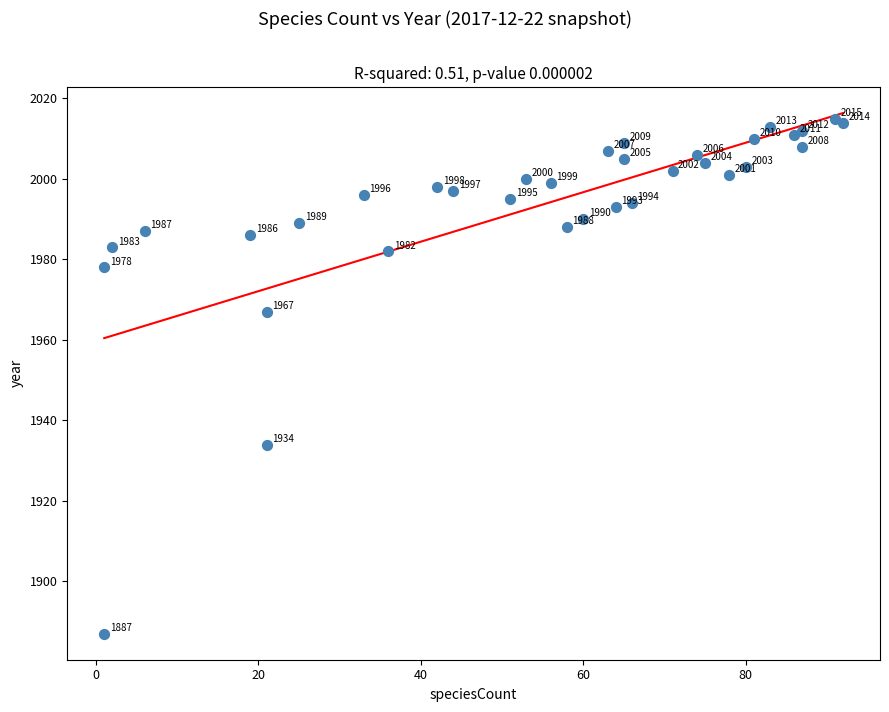

What Y value in the scatter plot is closest to 1951?

1967